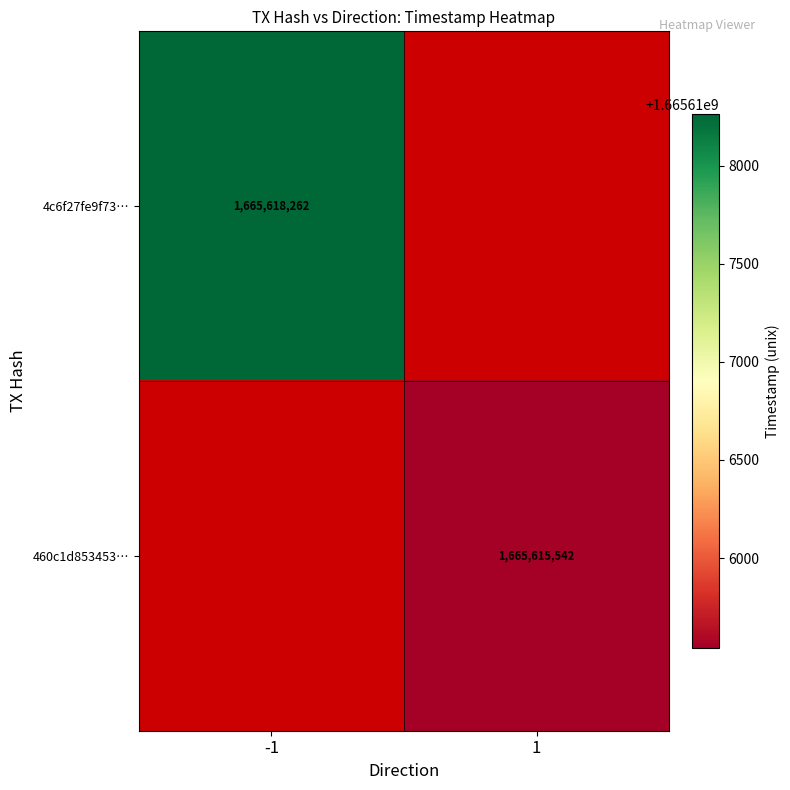

Is it true that 4c6f27fe9f73… equals 774363019 at -1?

False